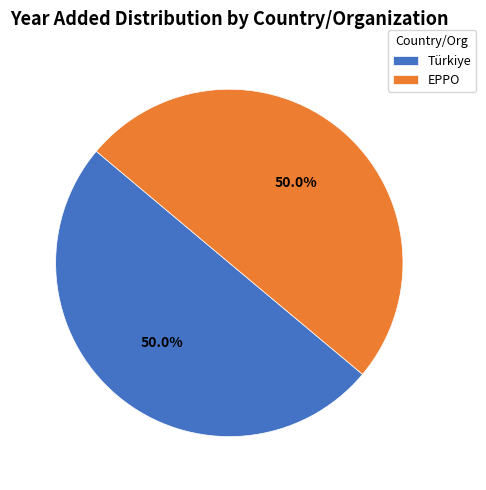

How much of the chart is everything except Türkiye?

50.0%